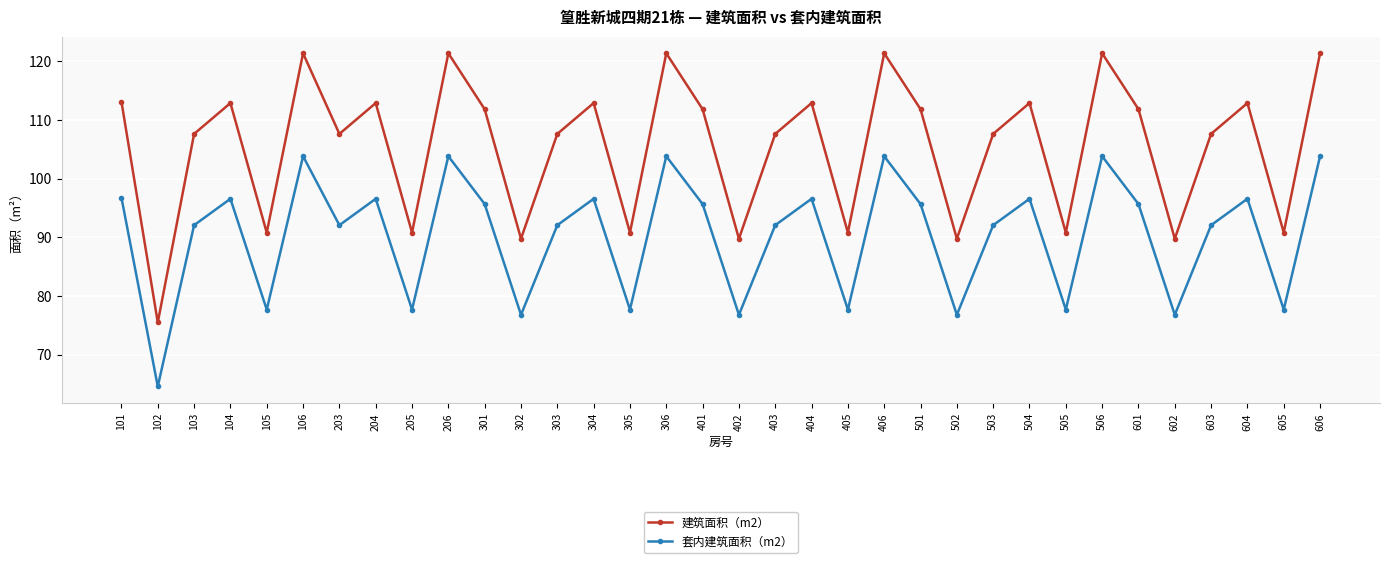

Where does the 建筑面积（m2） series first go above 111?

101